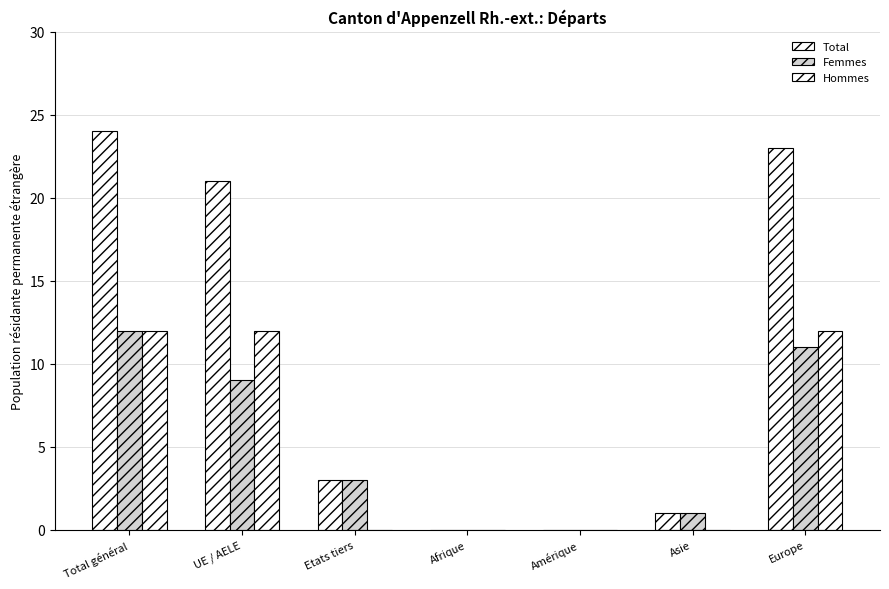

Rank the categories by Hommes value from highest to lowest.

Total général, UE / AELE, Europe, Etats tiers, Afrique, Amérique, Asie